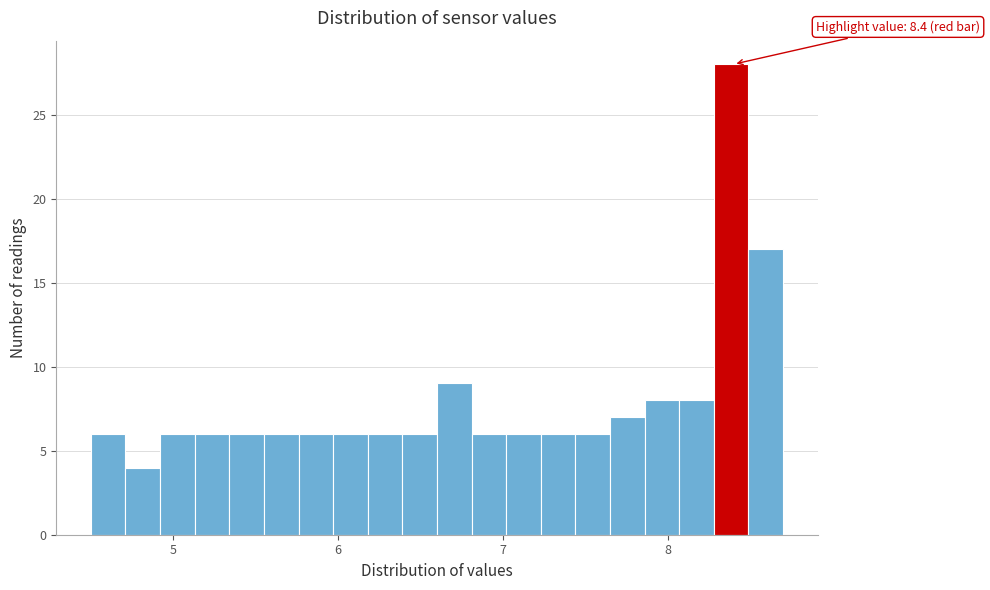

Read against the x-axis, roughly where is the centre of the tallest bar?

8.4